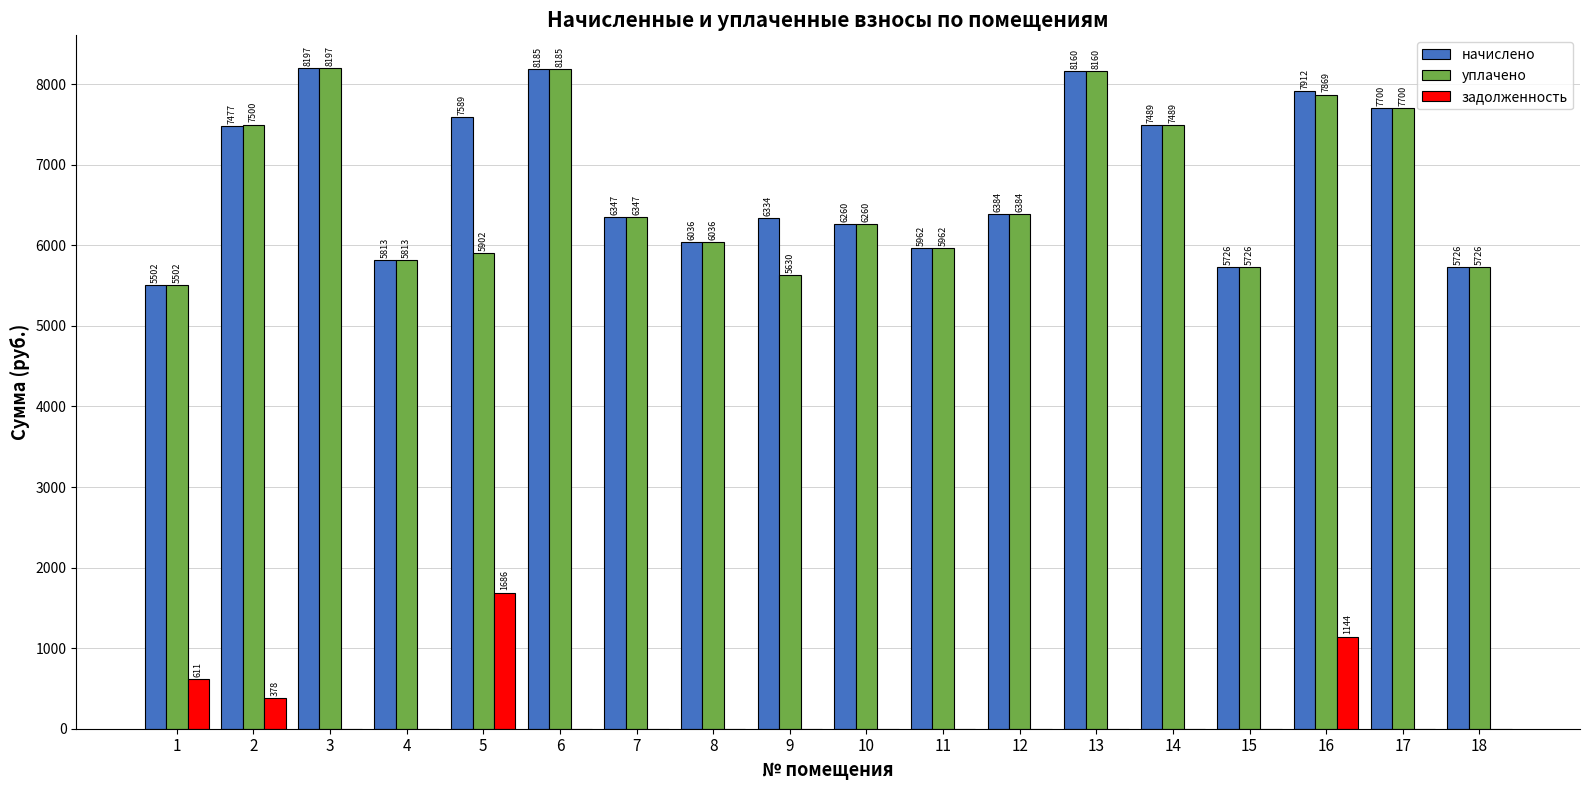

Count the number of data series in this chart.

3